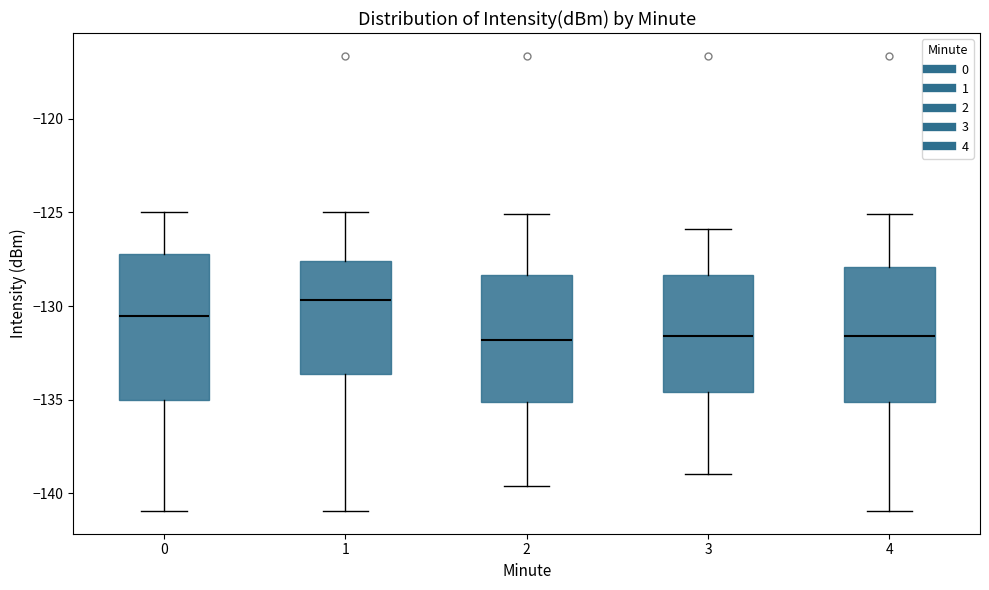

Reading left to right, read every box against the y-axis: the position of its median line, the range the box covers, and the ends of its whiskers. The values are not printed on the chart, so give them approximately, as read against the axis.

0: median -130.5, box -135.0 to -127.0, whiskers -141.0 to -125.0
1: median -129.5, box -133.5 to -127.5, whiskers -141.0 to -125.0
2: median -132.0, box -135.0 to -128.5, whiskers -139.5 to -125.0
3: median -131.5, box -134.5 to -128.5, whiskers -139.0 to -126.0
4: median -131.5, box -135.0 to -128.0, whiskers -141.0 to -125.0